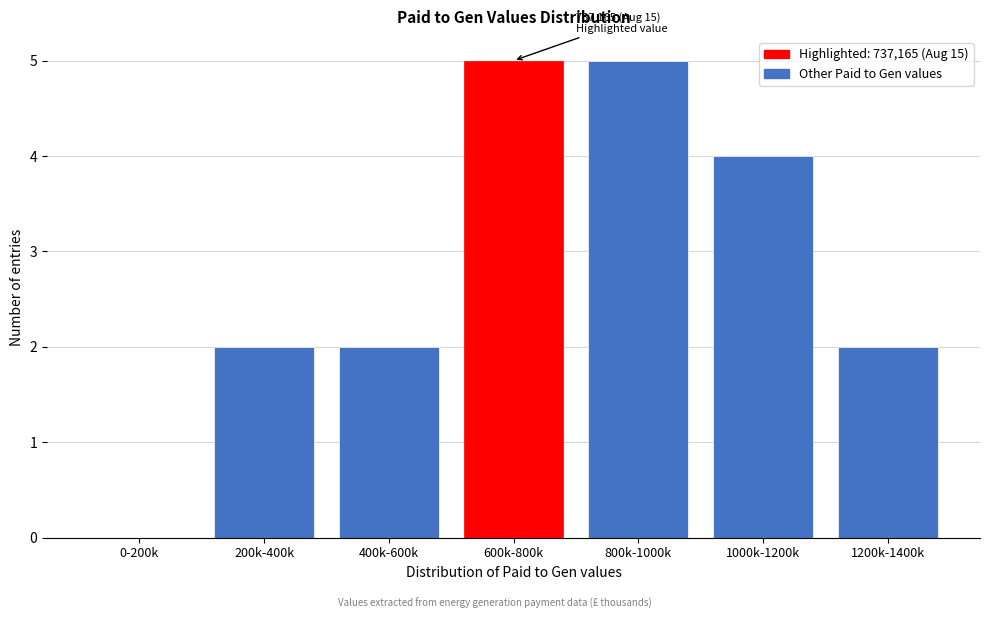

Reading left to right, transcribe all the data shown in this chart.

0-200k=0	200k-400k=2	400k-600k=2	600k-800k=5	800k-1000k=5	1000k-1200k=4	1200k-1400k=2